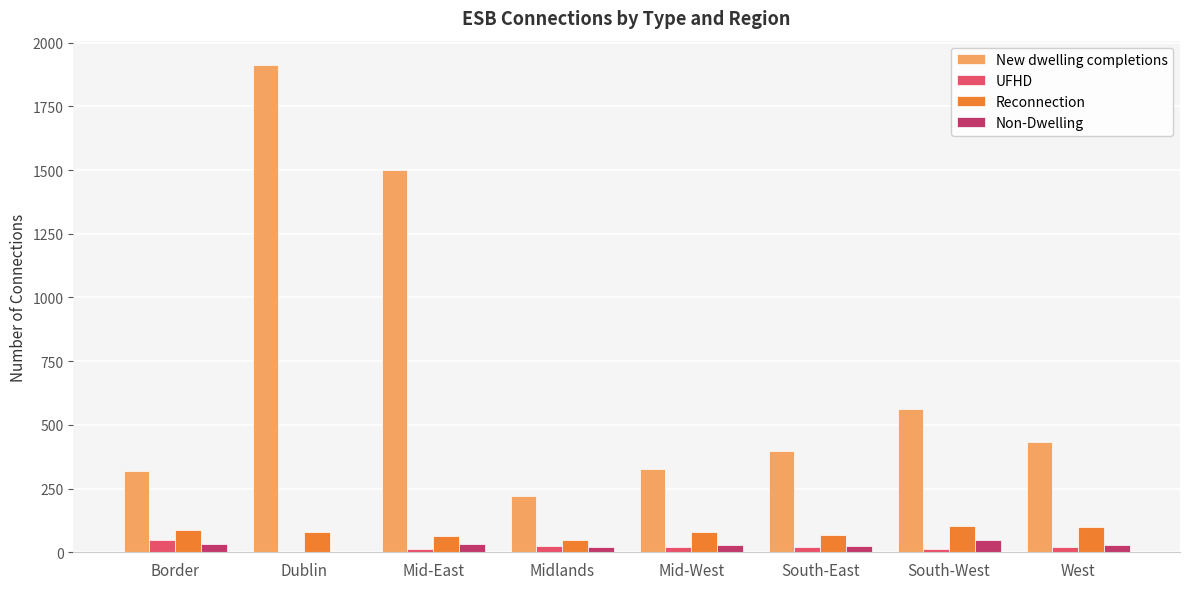

The New dwelling completions series shows 318 at Border. True or false?

True